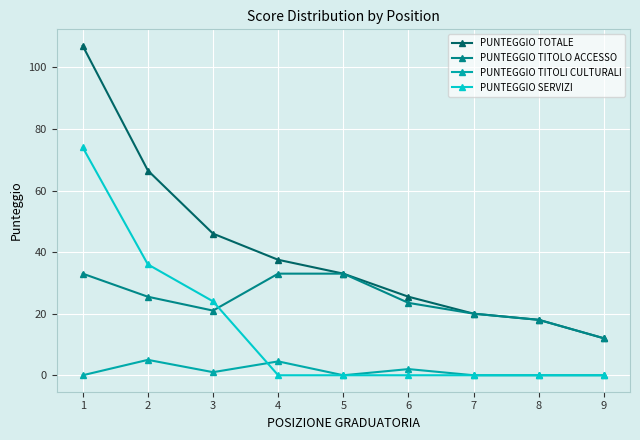

What is the difference between the maximum and minimum values in the PUNTEGGIO SERVIZI series?

74.0